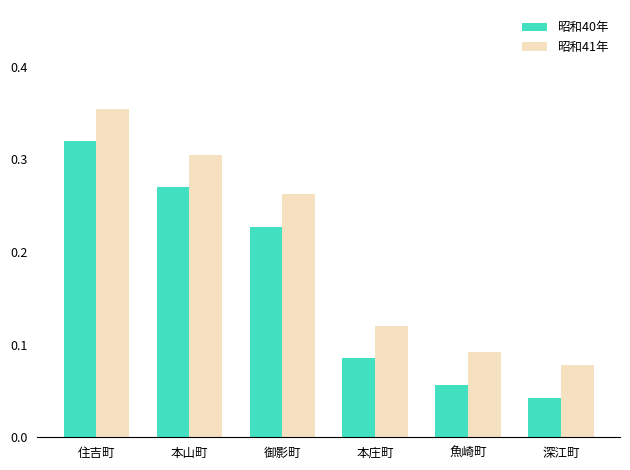

What position from the right is 住吉町?

6